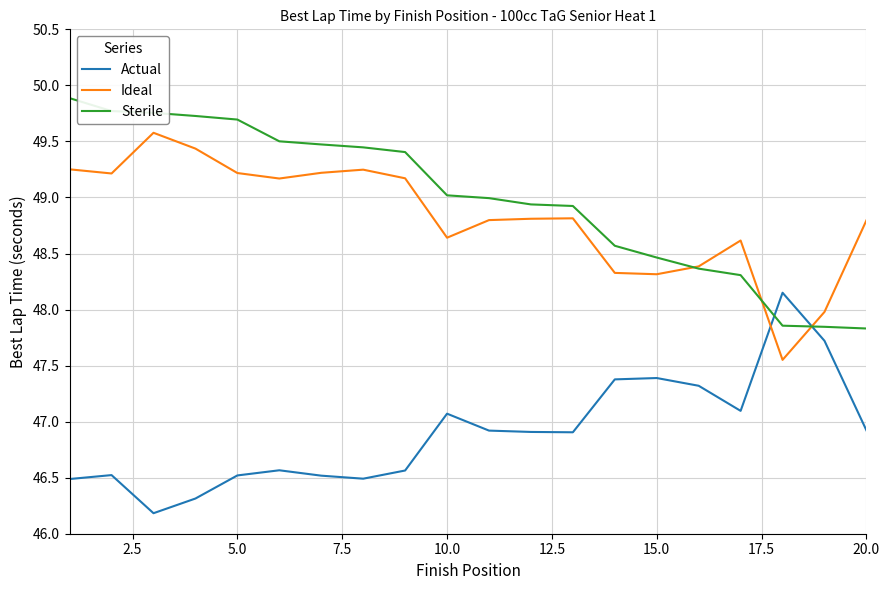

True or false: Actual has more than 0 points higher than both neighbors.

True